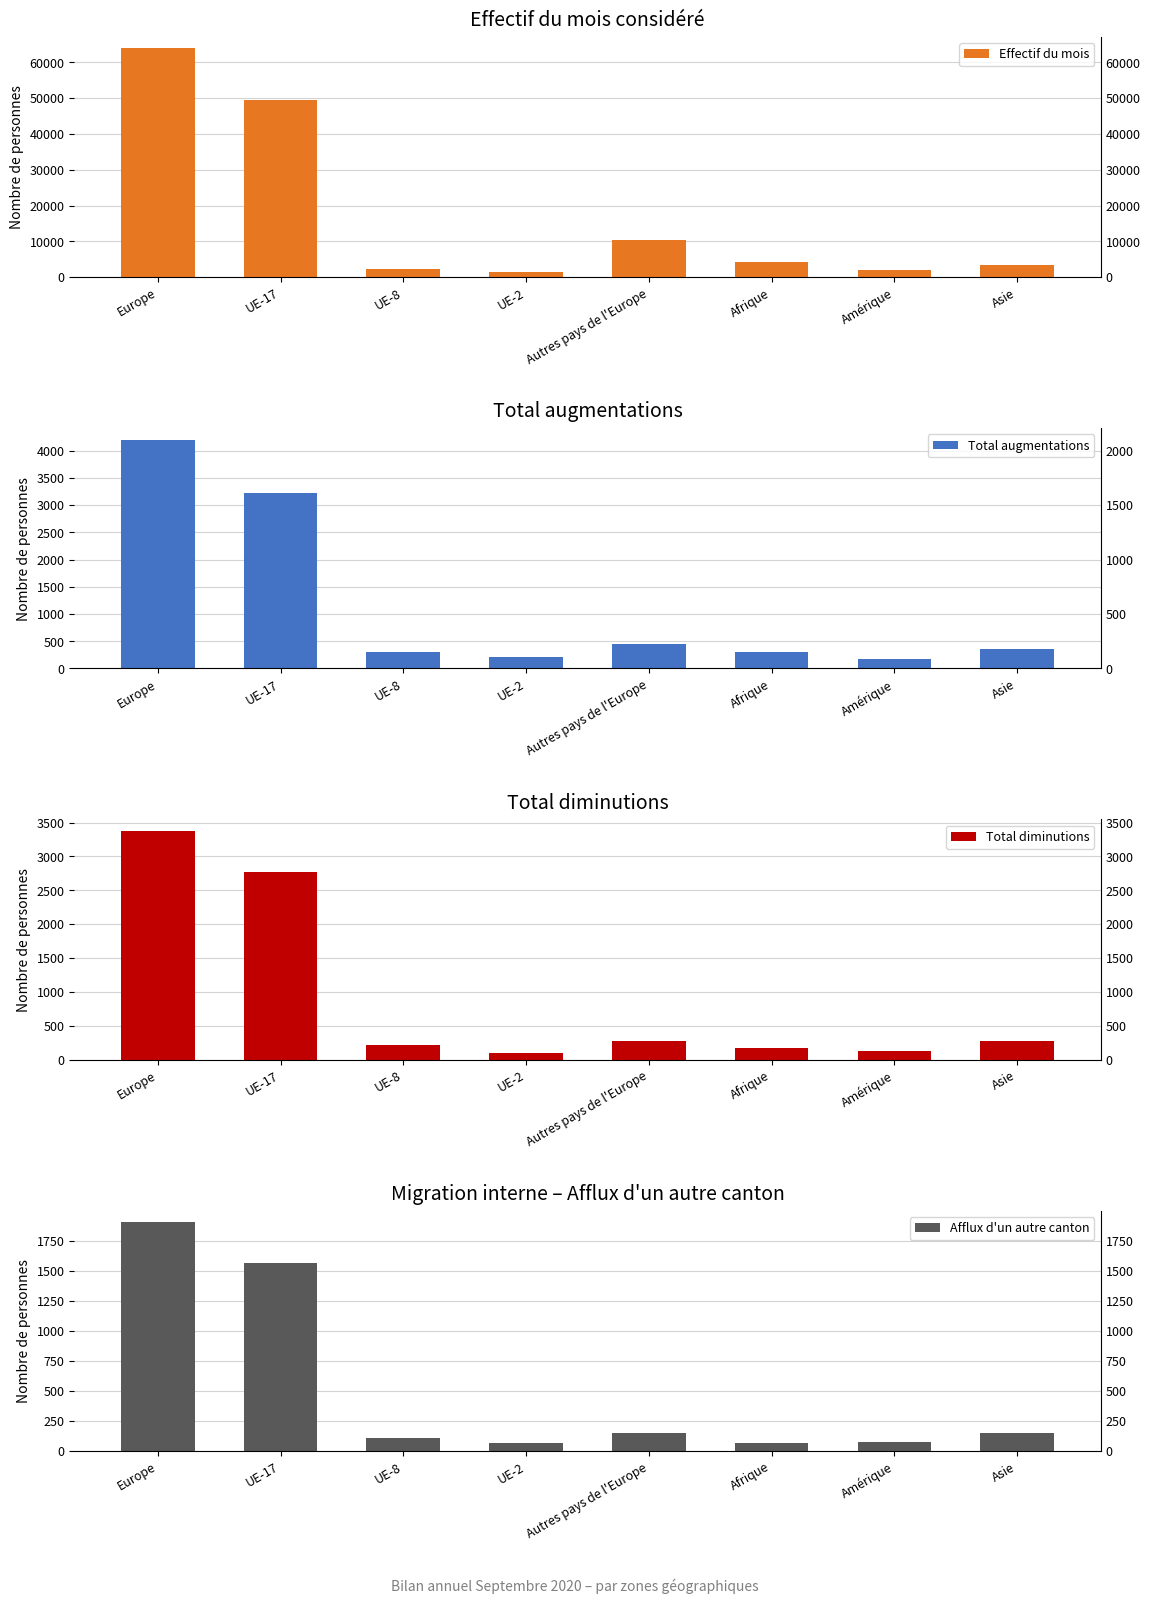

What is the label of the 7th bar from the left?

Amérique